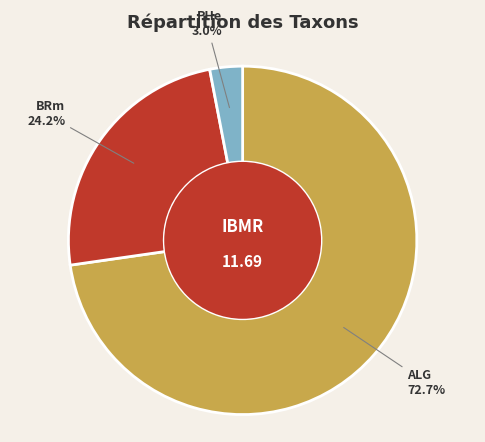

Does any single category account for the majority?

Yes